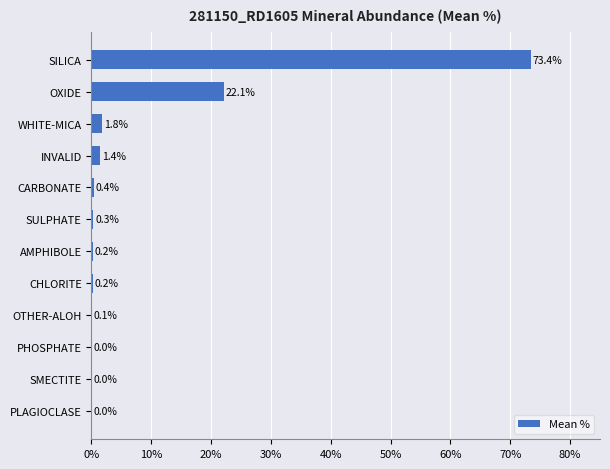

Which category has the highest value across all series?

SILICA